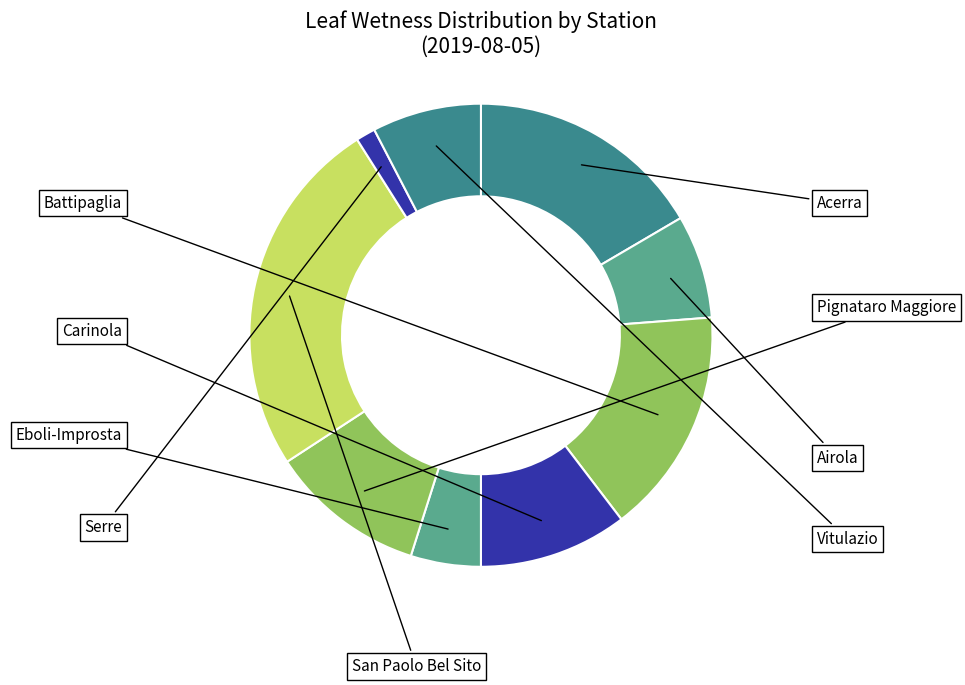

To the nearest percent, what is the average slice percentage?

9%